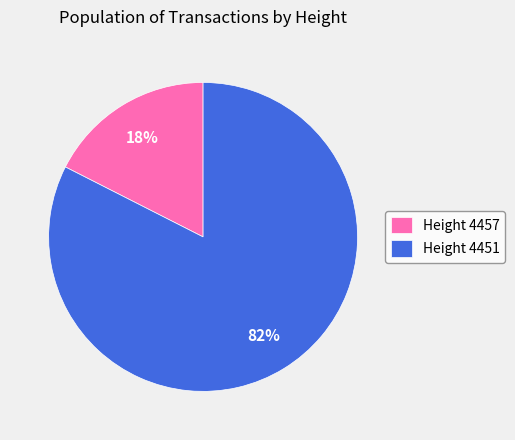

Is there any slice that represents more than half of the pie?

Yes